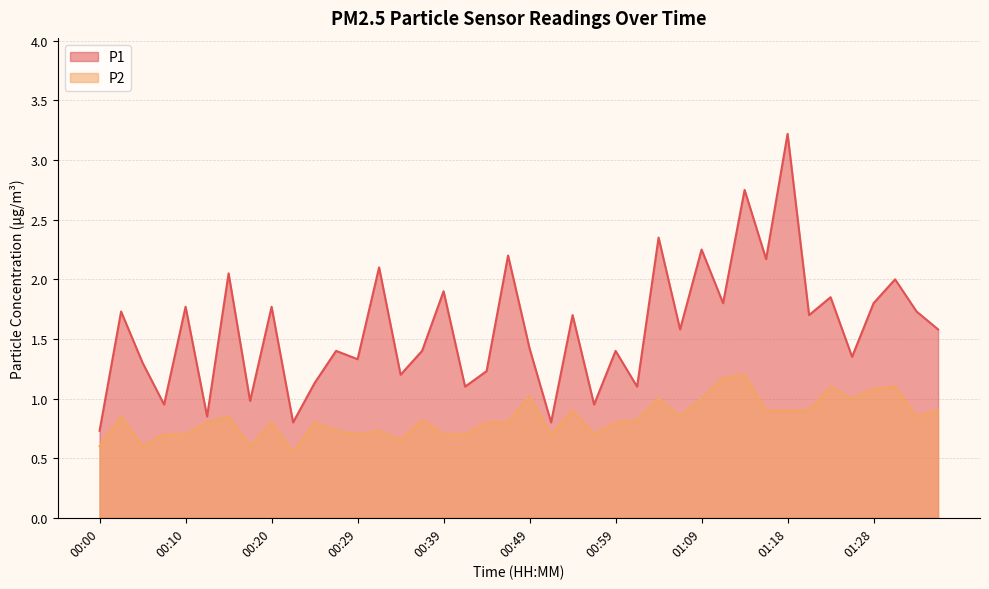

What is the label of the 22nd point from the left?

00:51